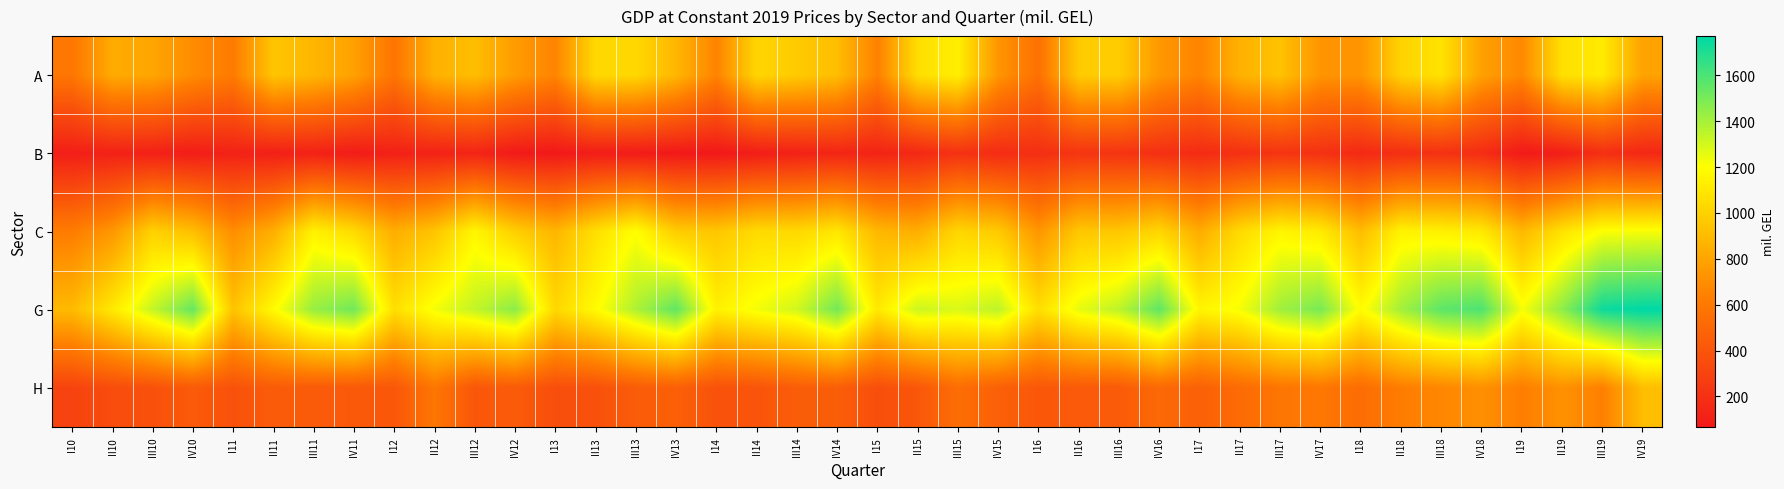

What is the spread (max minus min) of values at I16?

870.2